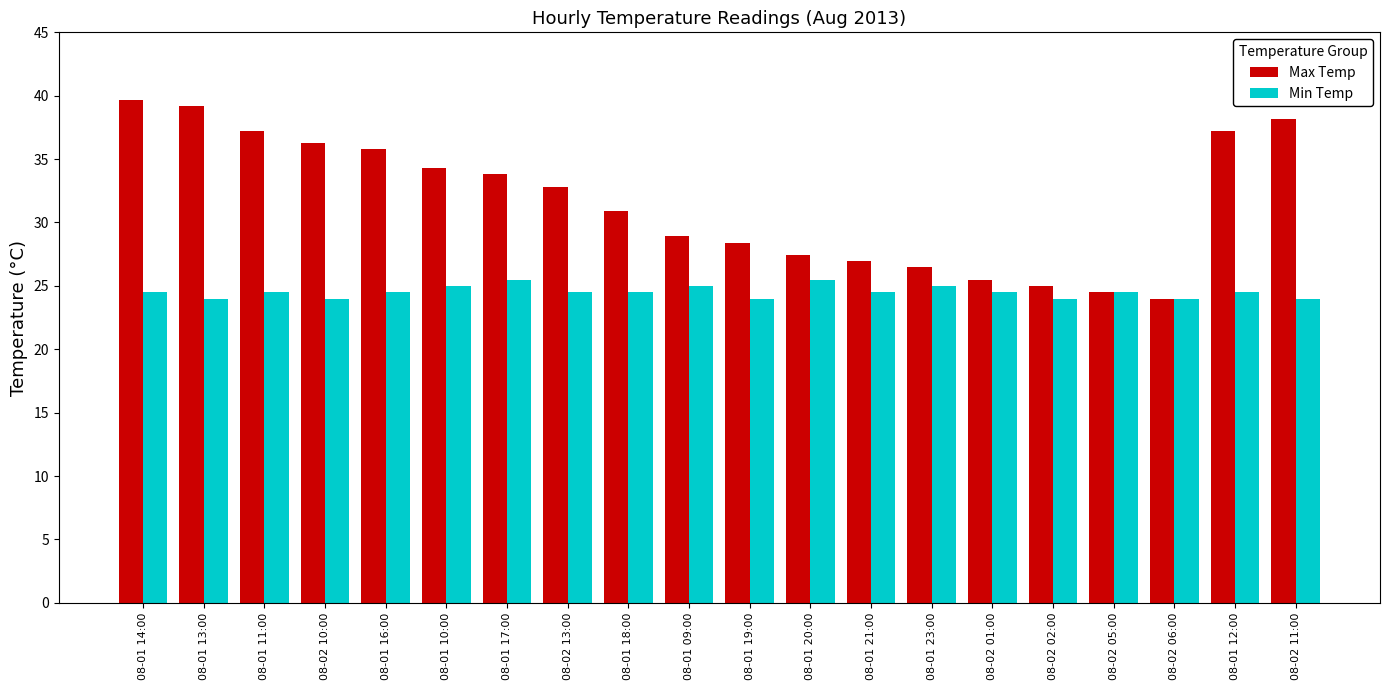

What is the maximum value shown in the chart?

39.7